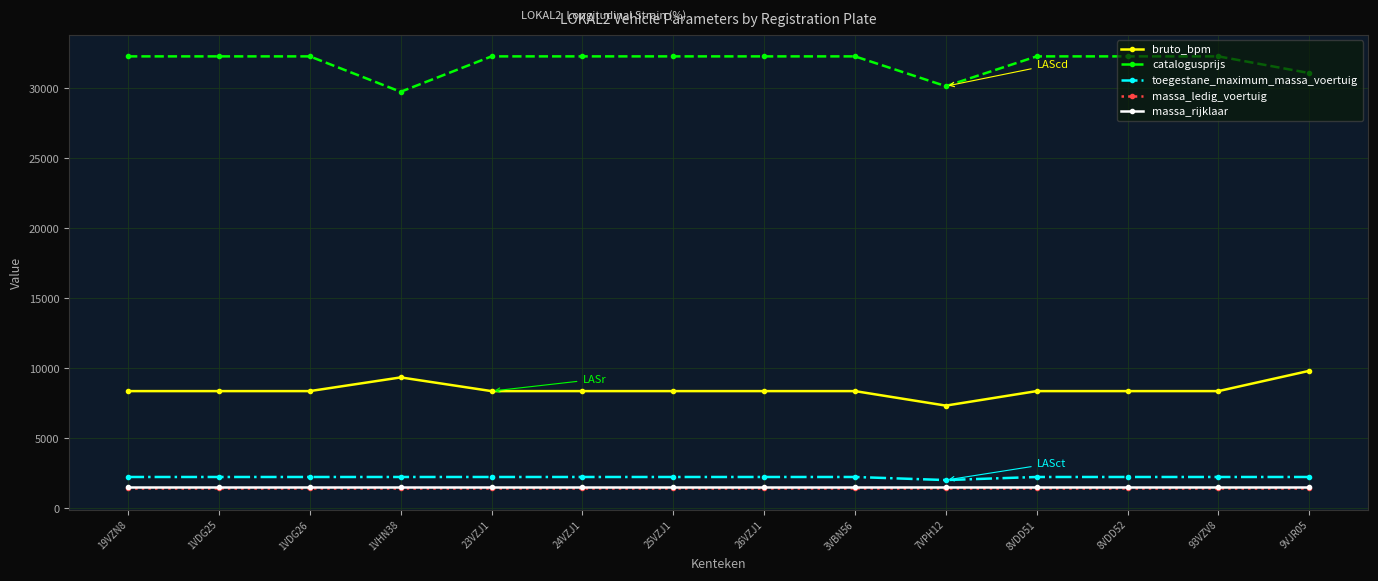

Does the chart have visible grid lines?

Yes